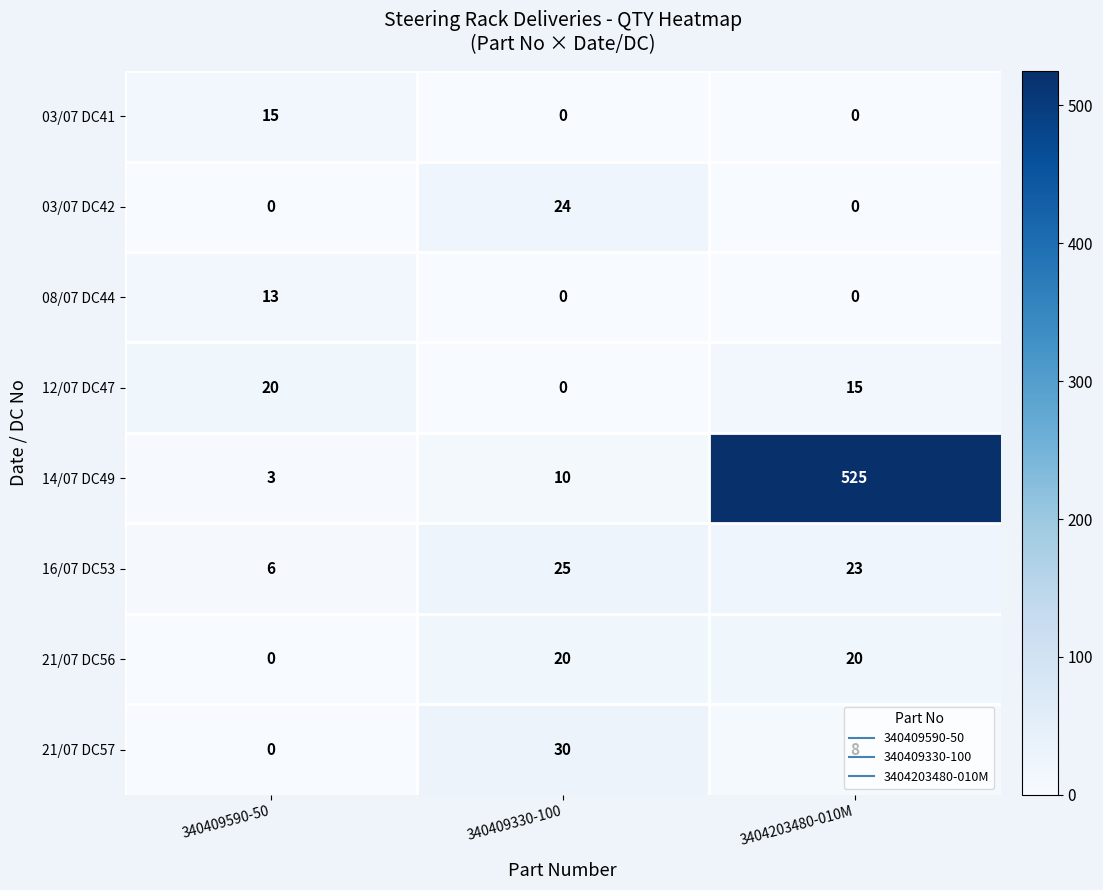

What is the difference between the maximum and minimum values in the 16/07 DC53 series?

19